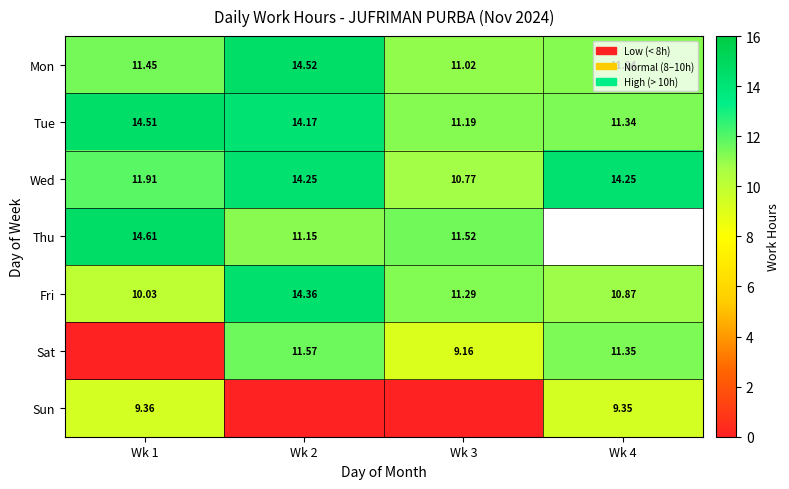

At which label does Tue reach its peak?

Wk 1